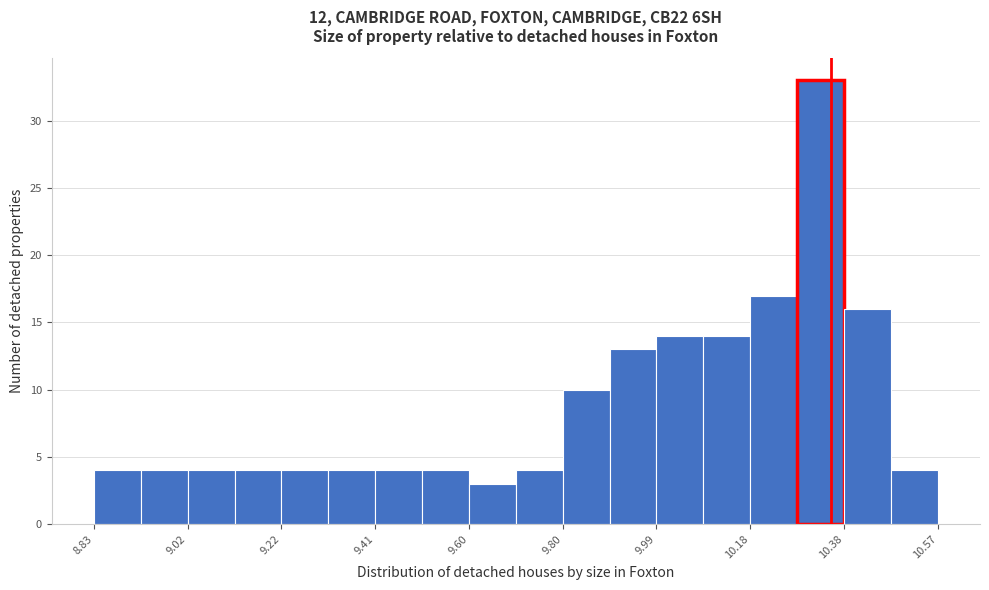

Reading left to right, list every bar in this chart as the range it spans on the x-axis followed by its height. Neither the bar edges nor the heights are printed on the chart, so give them approximately, as read against the axes.

8.84 to 8.92: 4
8.92 to 9.02: 4
9.02 to 9.12: 4
9.12 to 9.22: 4
9.22 to 9.32: 4
9.32 to 9.42: 4
9.42 to 9.50: 4
9.50 to 9.60: 4
9.60 to 9.70: 3
9.70 to 9.80: 4
9.80 to 9.90: 10
9.90 to 10.00: 13
10.00 to 10.08: 14
10.08 to 10.18: 14
10.18 to 10.28: 17
10.28 to 10.38: 33
10.38 to 10.48: 16
10.48 to 10.58: 4